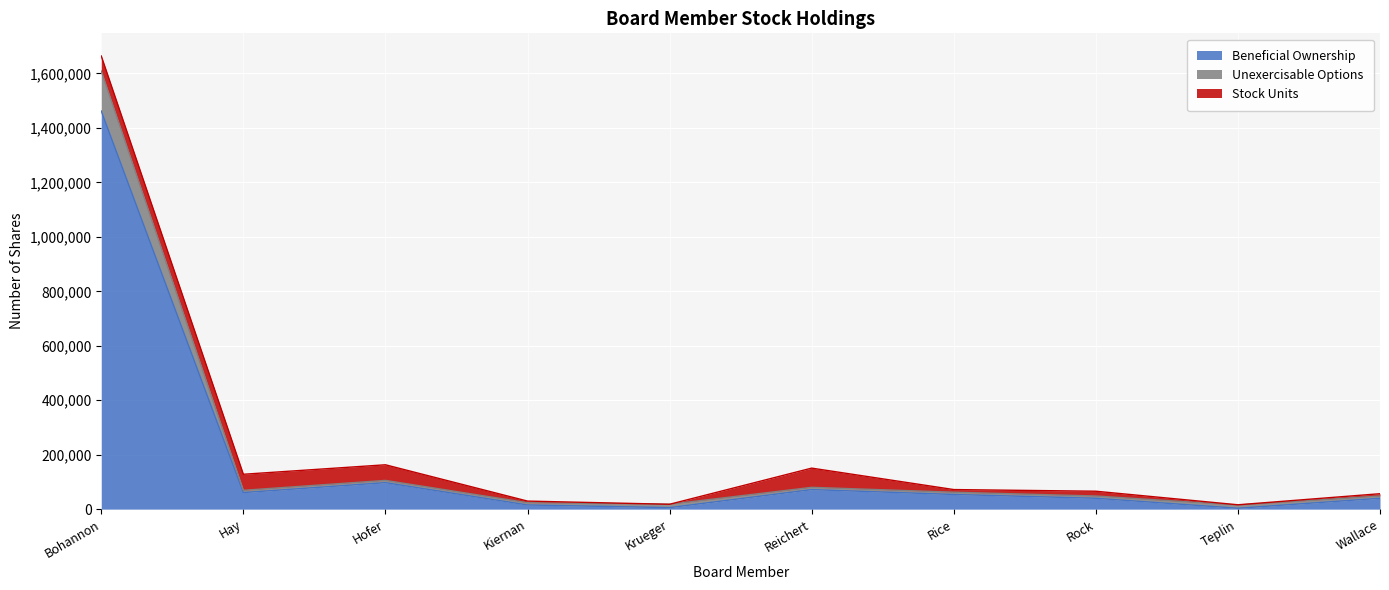

What position from the right is Kiernan?

7